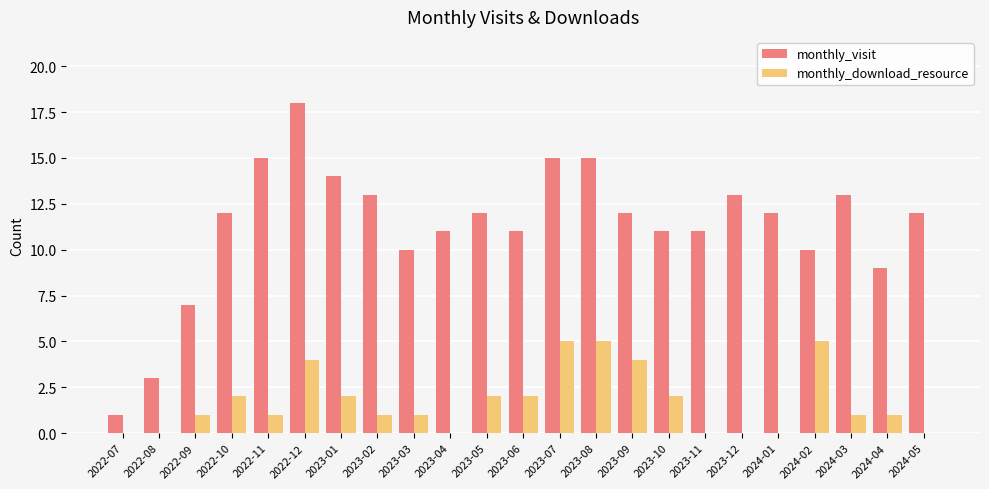

Is it true that monthly_visit equals 20 at 2024-01?

False